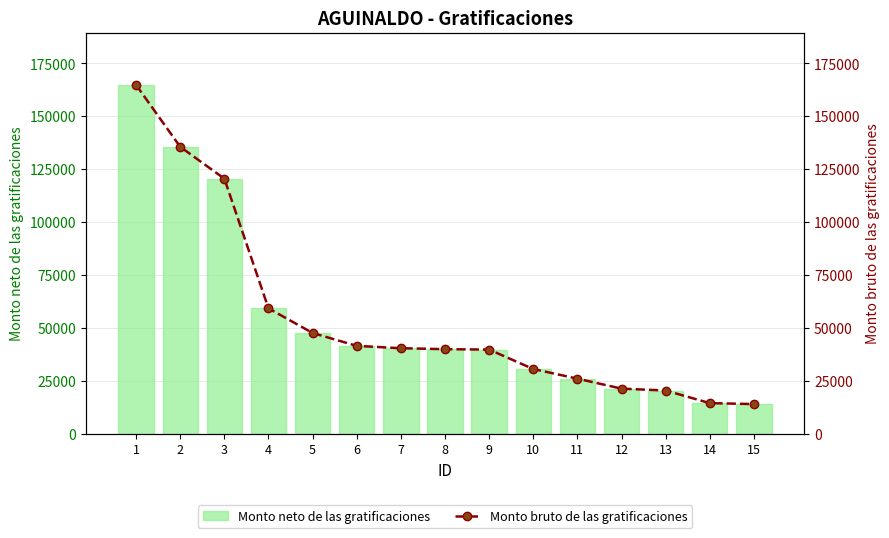

What is the value of the Monto bruto de las gratificaciones bar at the 11th from the left?

26113